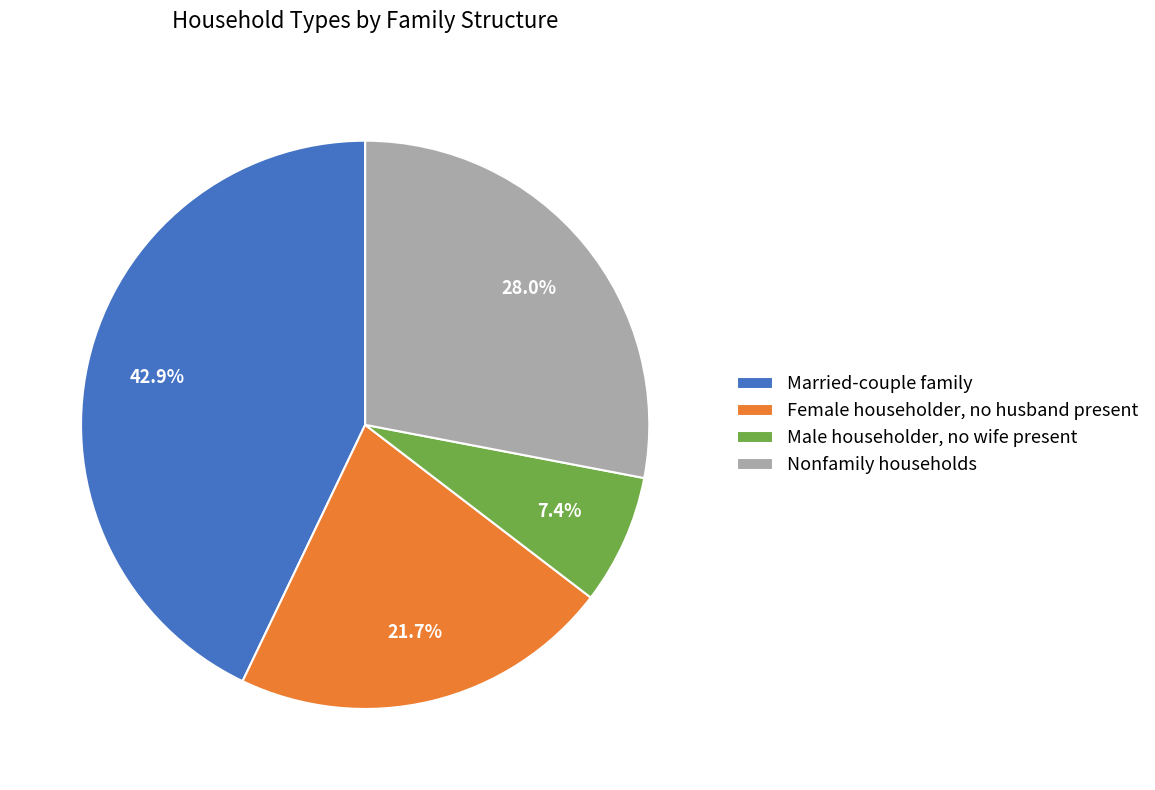

Is it true that Female householder, no husband present is 22% of the pie?

True